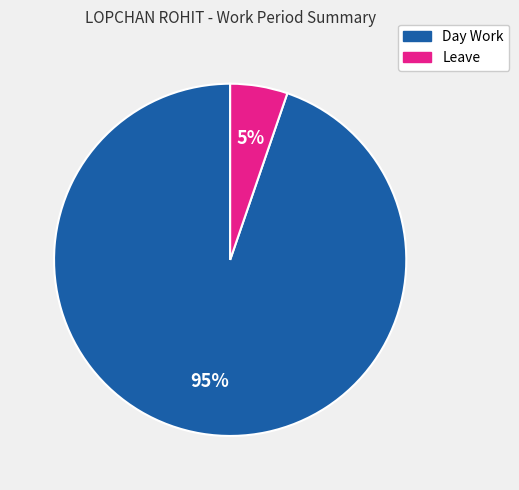

How many segments does this pie chart have?

2